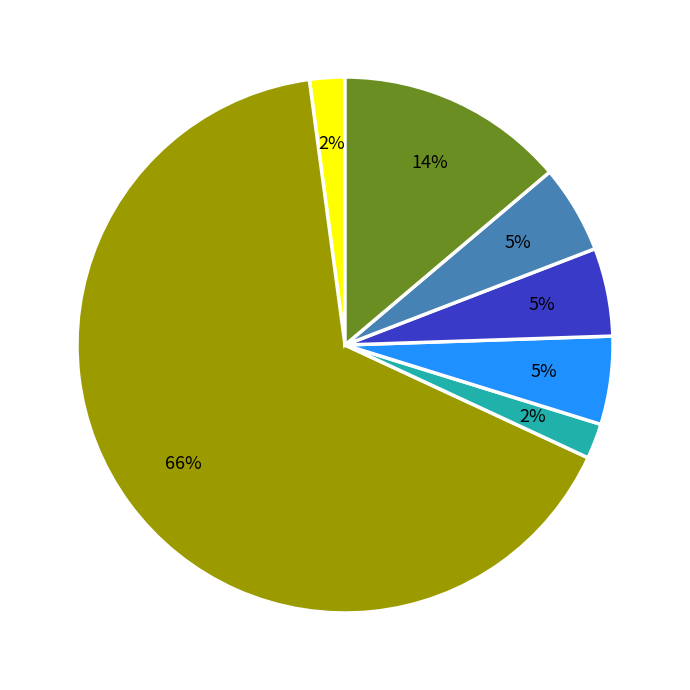

To the nearest percent, what is the average slice percentage?

14%